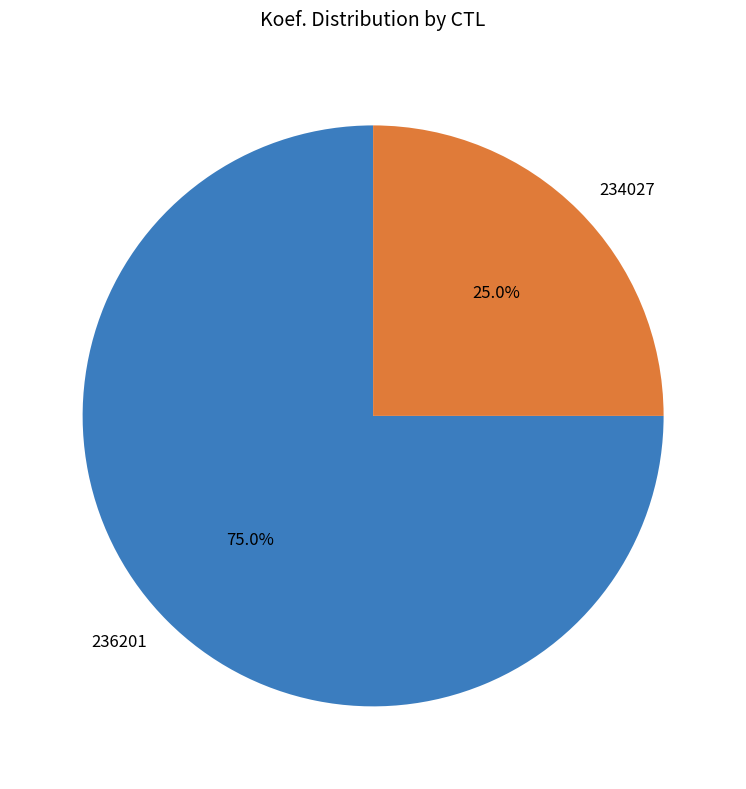

To the nearest percent, what percentage of the pie is 234027?

25%